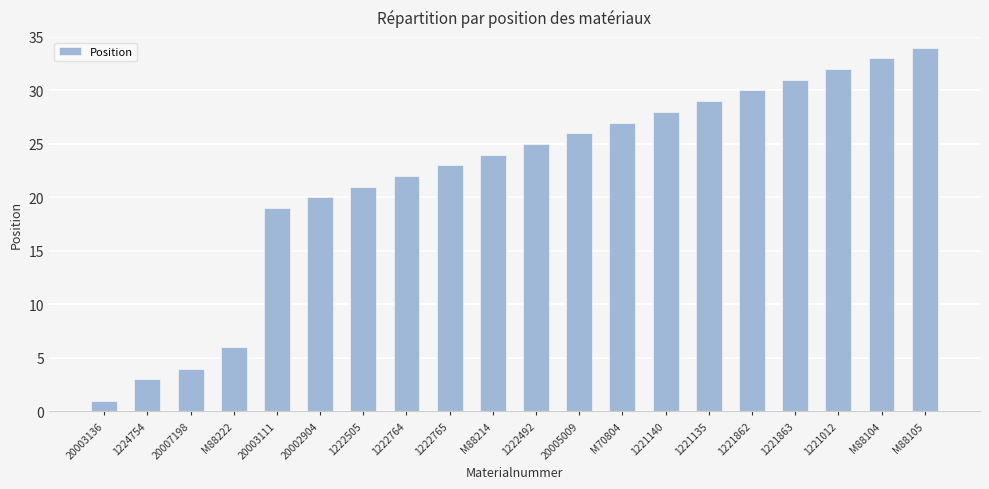

The chart shows a value of 25 at 1222492. True or false?

True